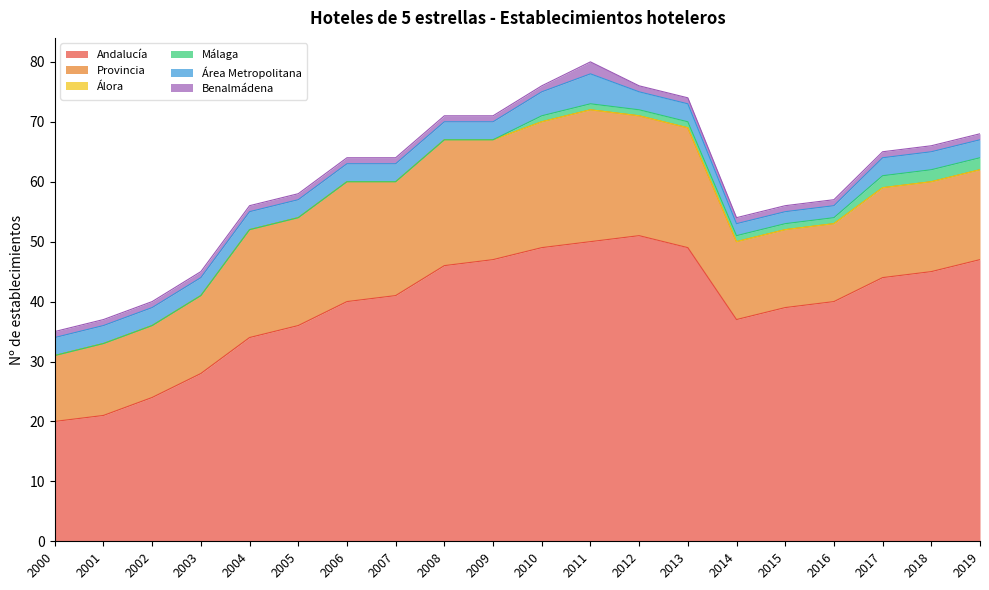

Which label corresponds to the smallest value in the chart?

2000